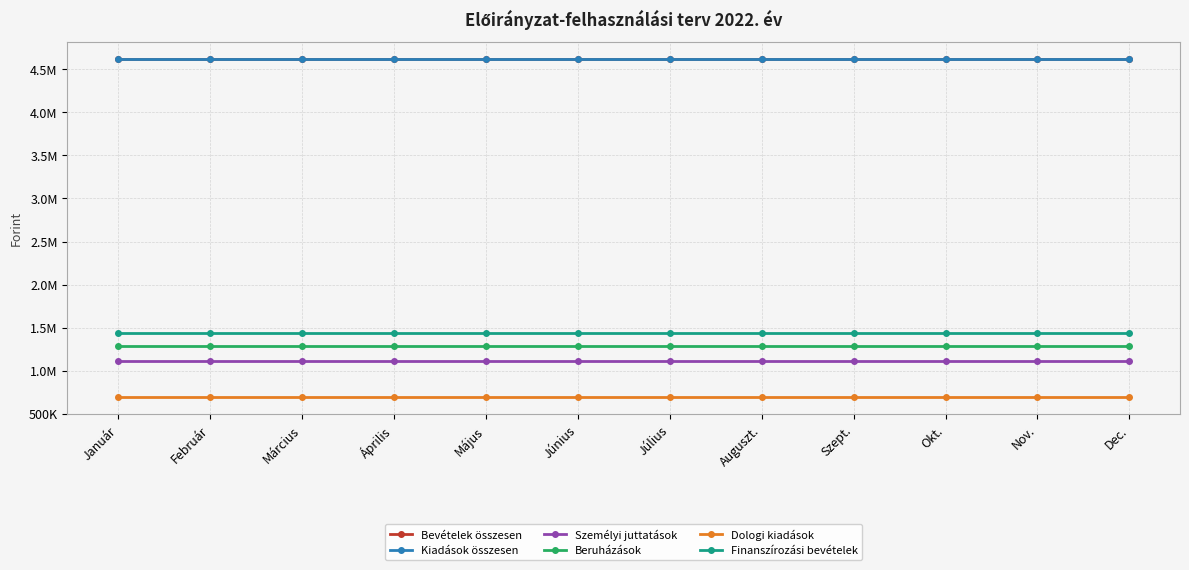

At which category is the sum across all series the highest?

Auguszt.